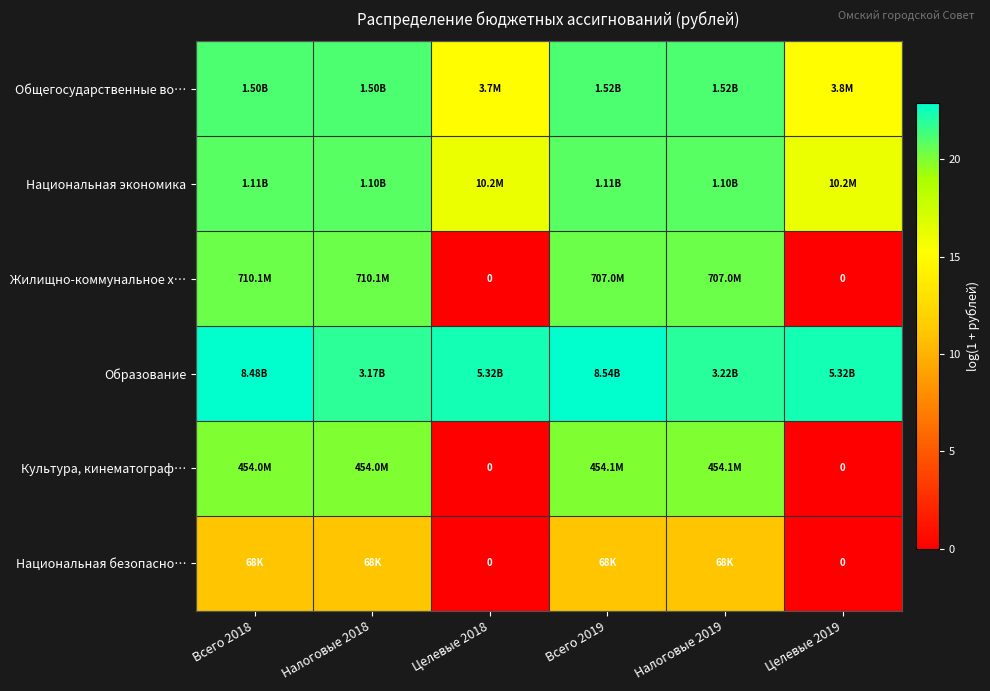

The Национальная экономика series shows 28.2 at Целевые 2018. True or false?

False